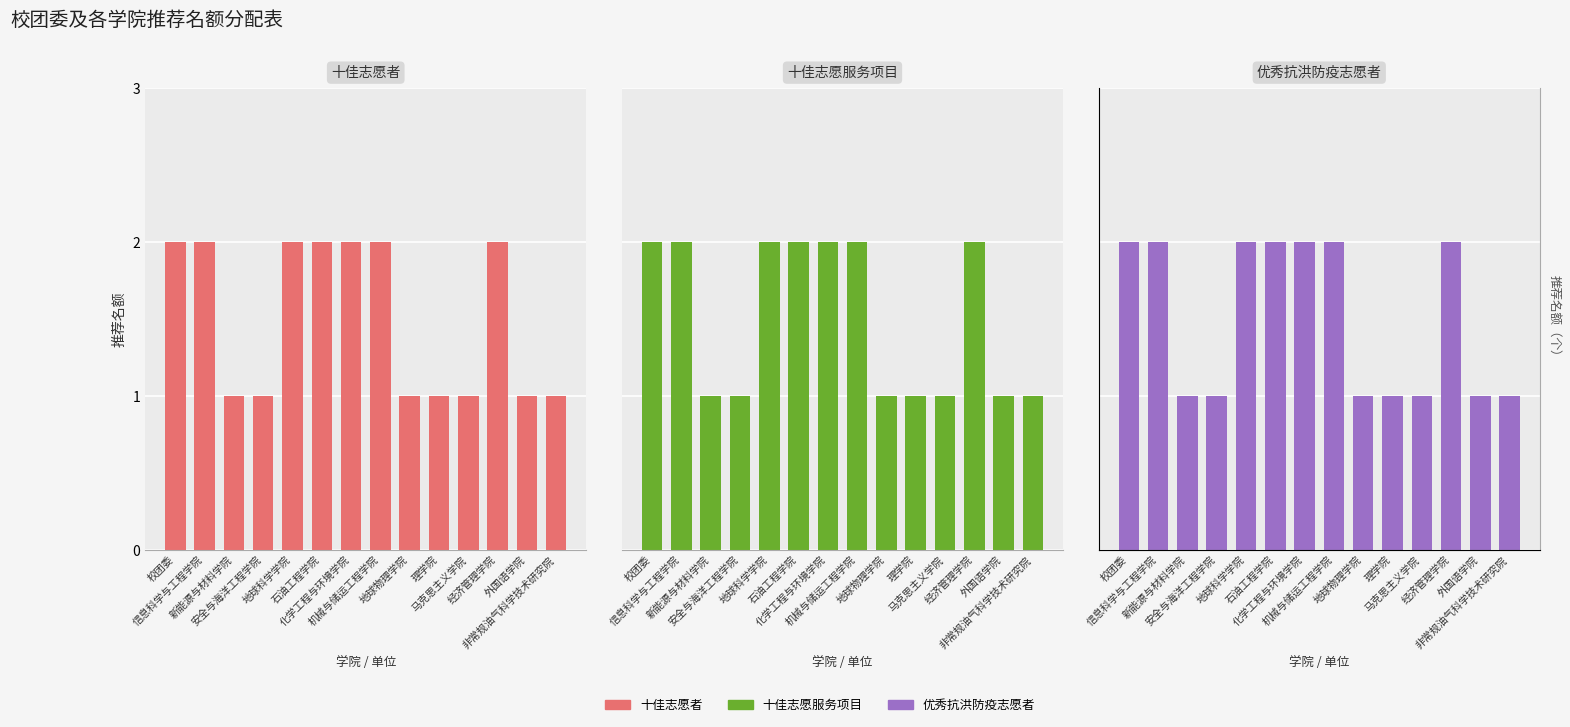

What is the average value of the 十佳志愿服务项目 series?

2